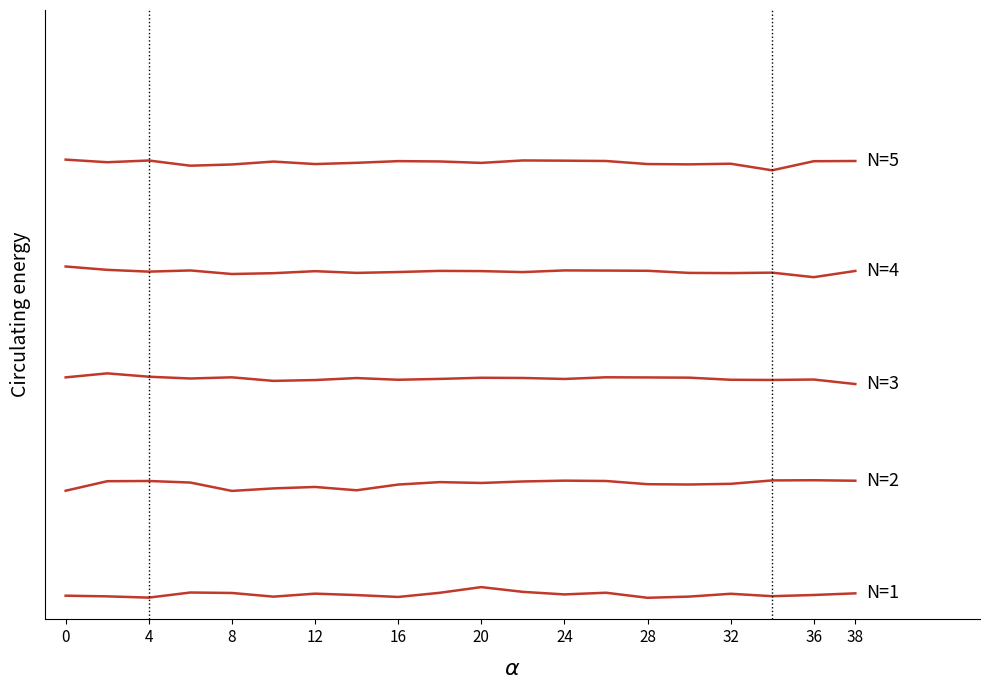

Does the chart have visible grid lines?

No